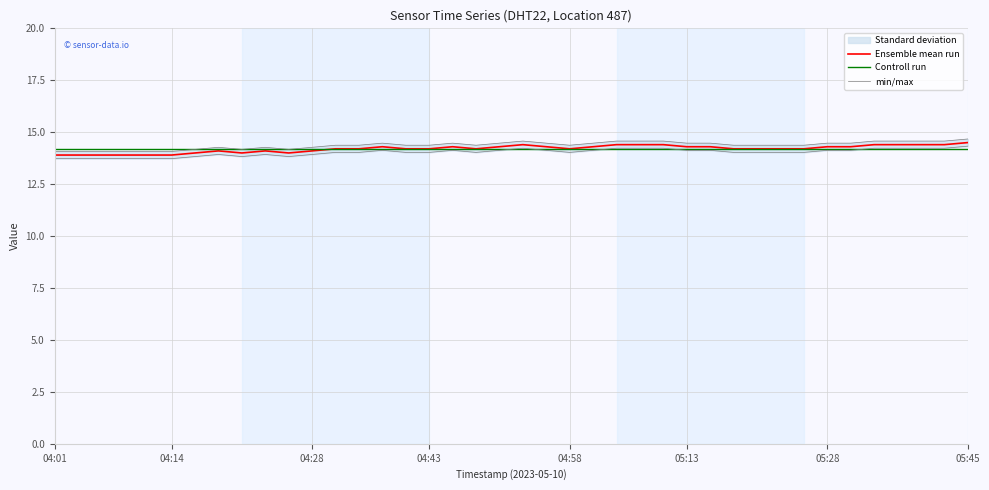

Read the Controll run value at 38.

14.2